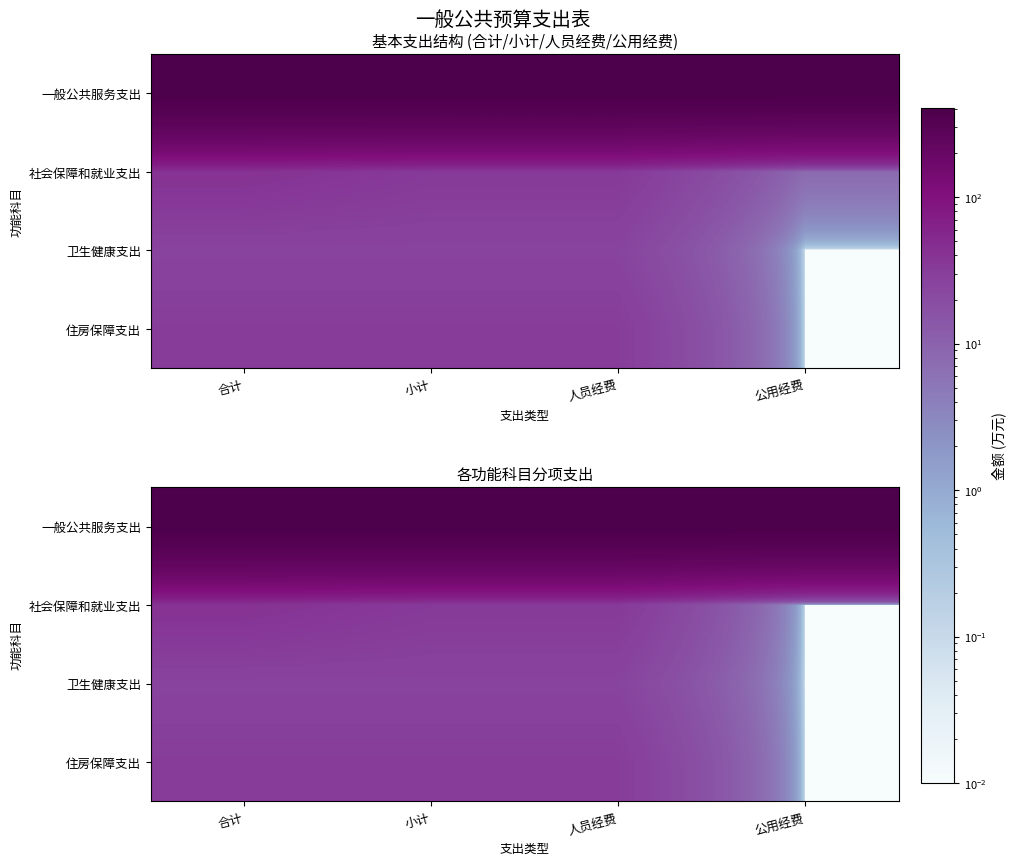

Rank the series at 合计 from highest to lowest value.

一般公共服务支出, 社会保障和就业支出, 住房保障支出, 卫生健康支出